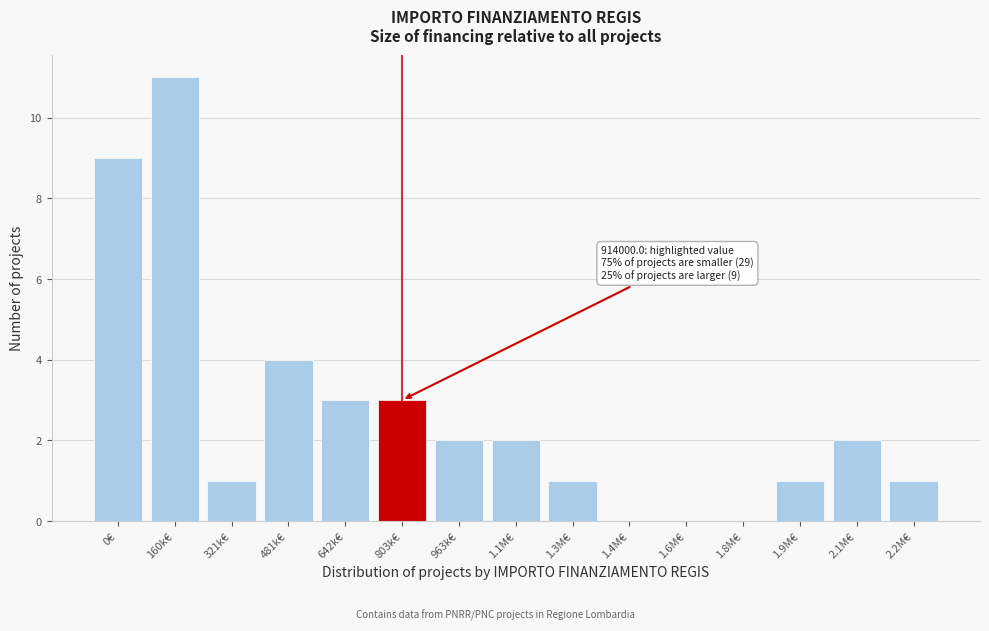

Reading left to right, extract all data points from this chart.

0€=9	160k€=11	321k€=1	481k€=4	642k€=3	803k€=3	963k€=2	1.1M€=2	1.3M€=1	1.4M€=0	1.6M€=0	1.8M€=0	1.9M€=1	2.1M€=2	2.2M€=1